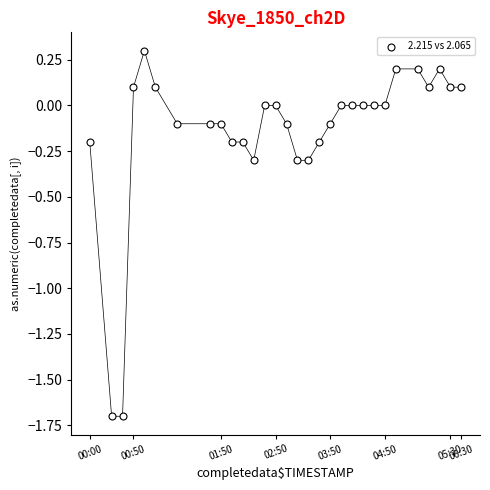

What is the range of X values (max minus min)?

34.0